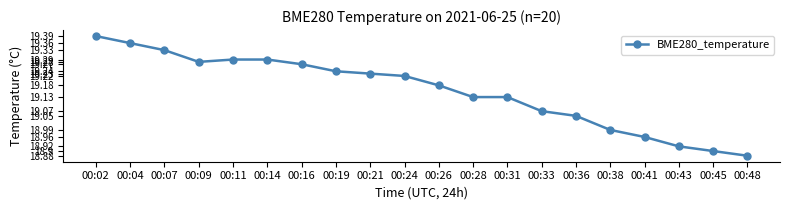

At which label is the value closest to 19?

00:38